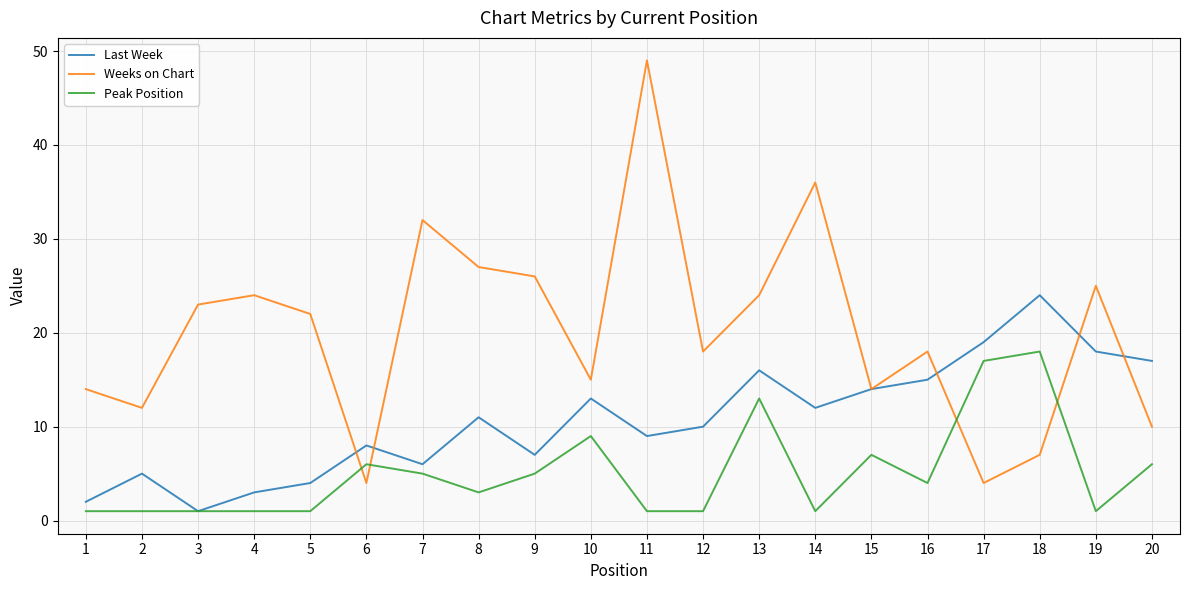

Which series has the largest total across all categories?

Weeks on Chart